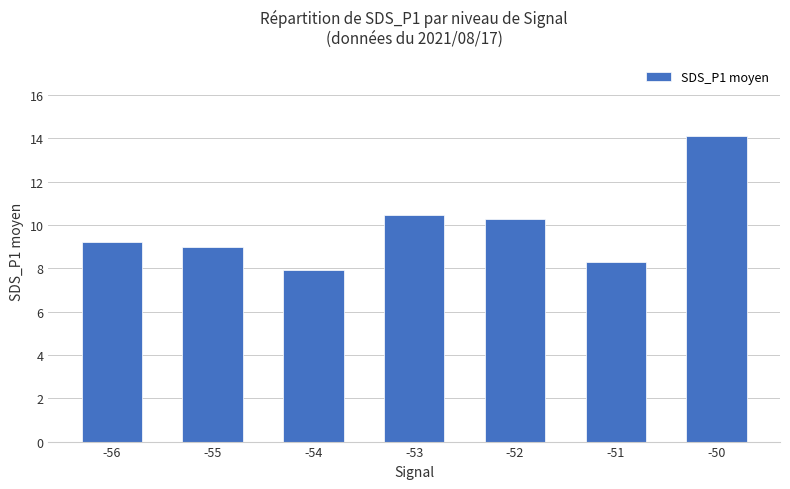

What is the average value?

9.9